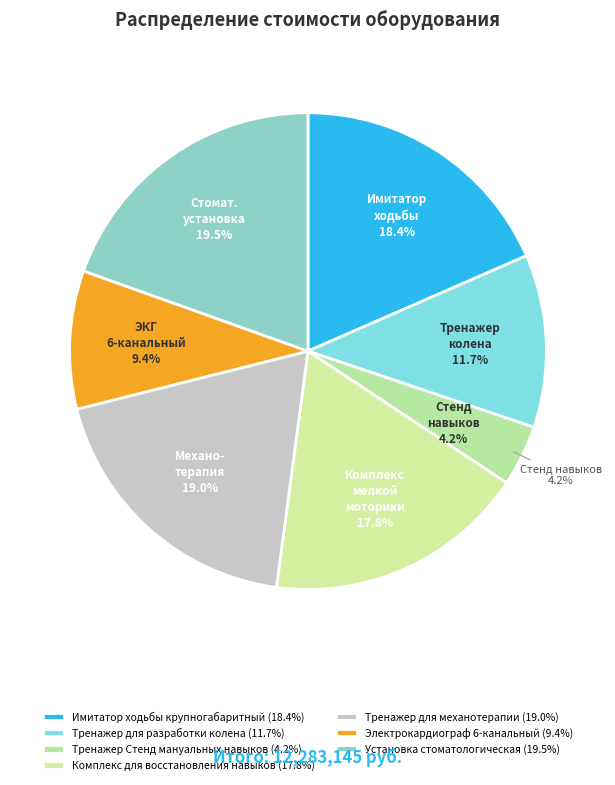

What percentage do Имитатор ходьбы крупногабаритный and Тренажер для механотерапии together represent?

37.4%